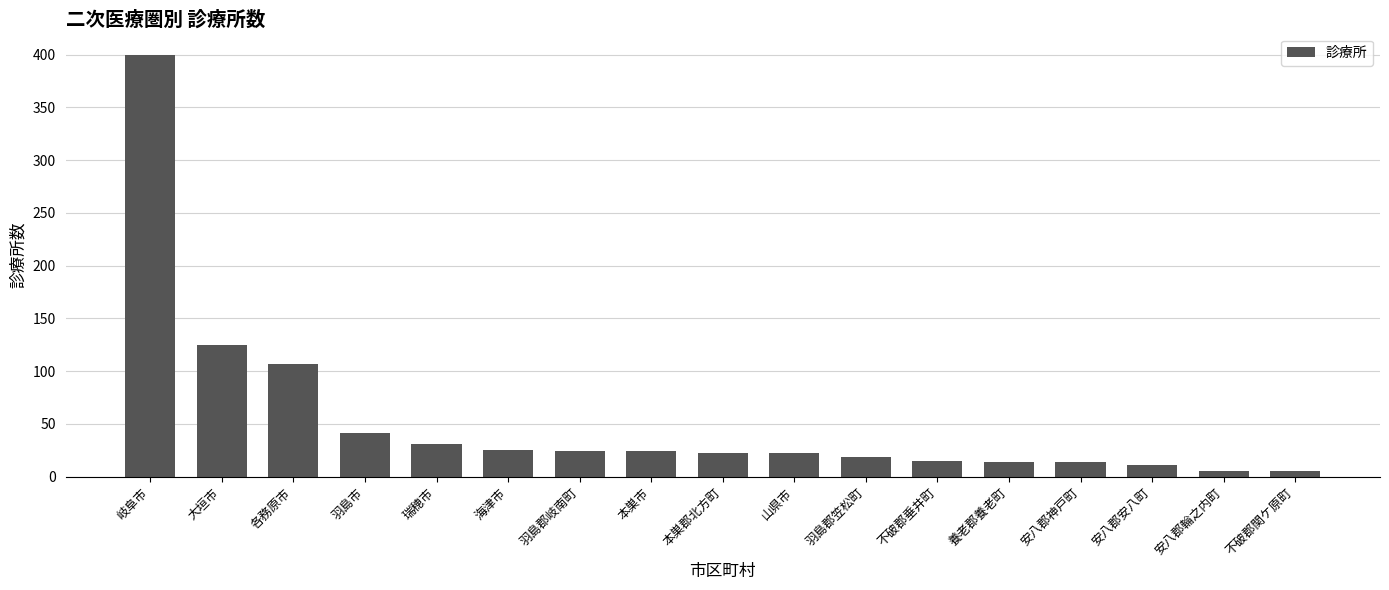

Are the bars horizontal?

No